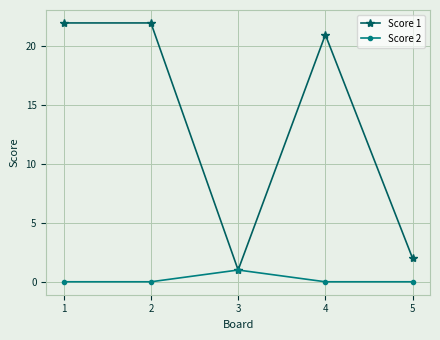

Rank the series by their maximum value, from highest to lowest.

Score 1, Score 2